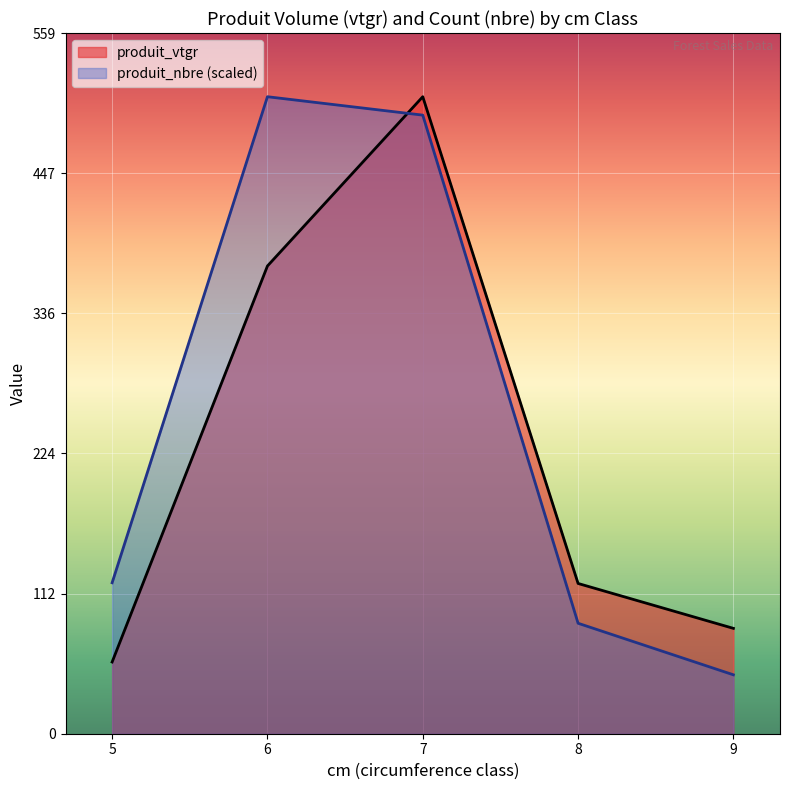

After their last crossing, which series has the higher values: produit_nbre (scaled) or produit_vtgr?

produit_vtgr